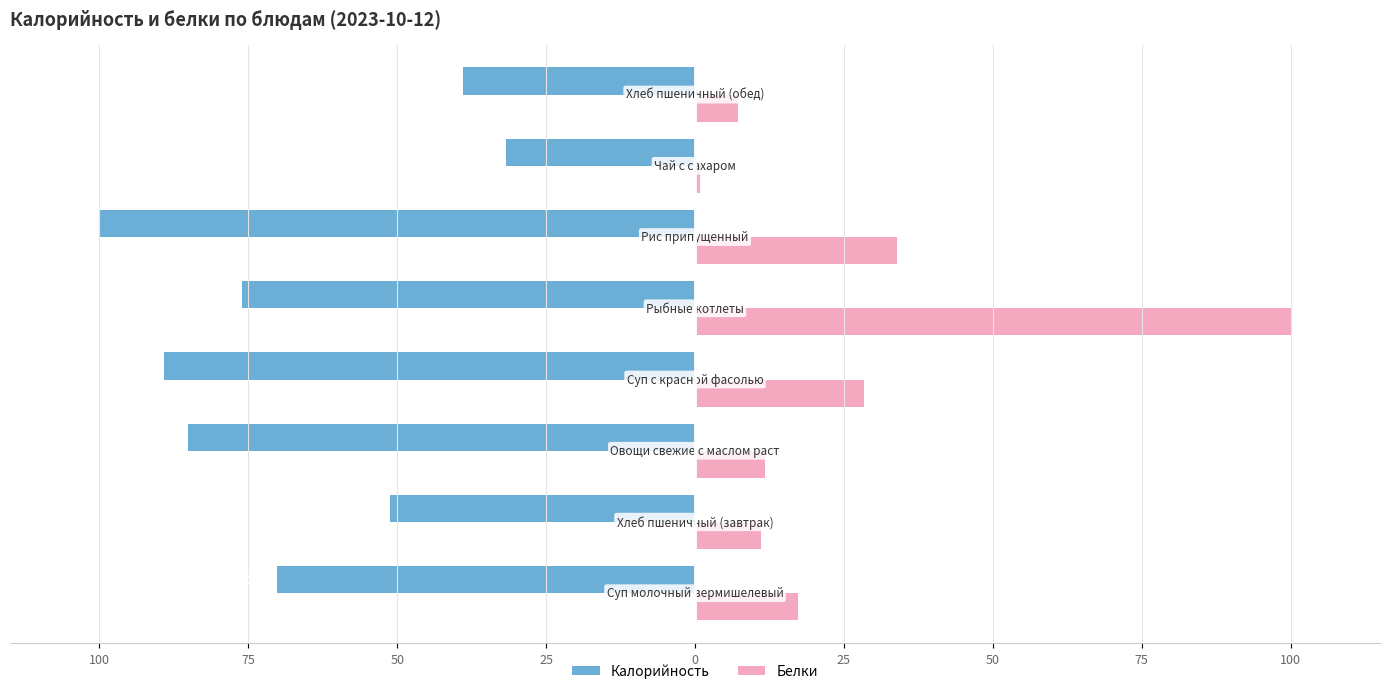

What are all the series names shown in the legend?

Калорийность, Белки